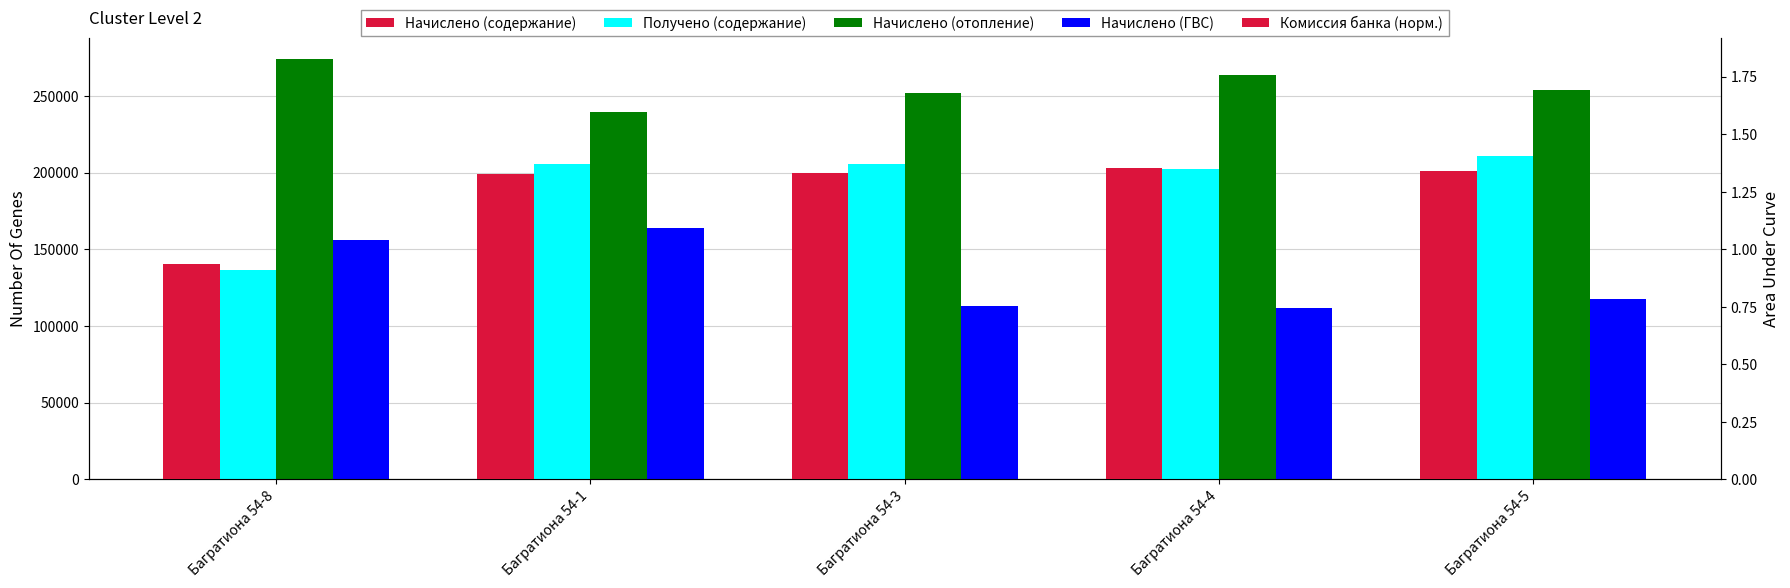

Between Багратиона 54-4 and Багратиона 54-5, which series saw the biggest shift?

Начислено (отопление)